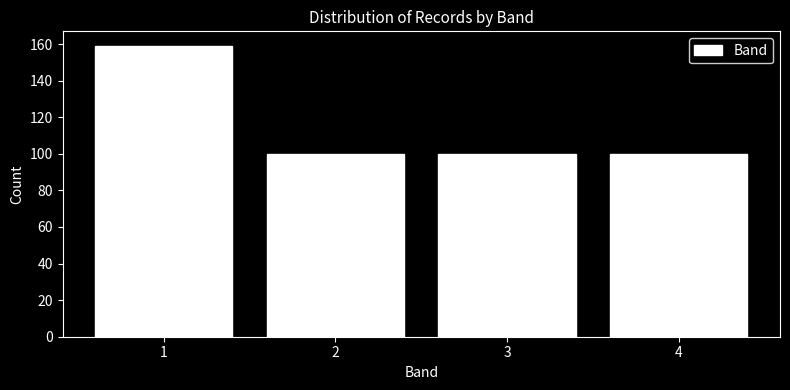

Which range on the x-axis has the tallest bar?

0.5 to 1.5